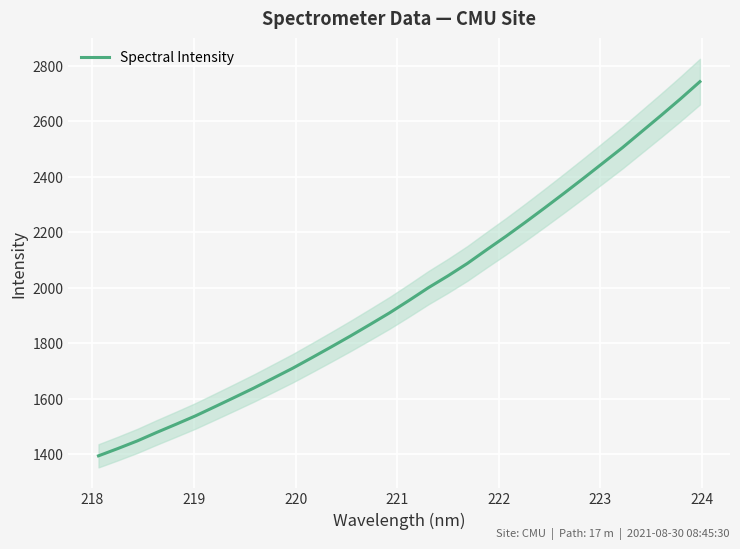

What is the minimum value for Spectral Intensity?

1393.9